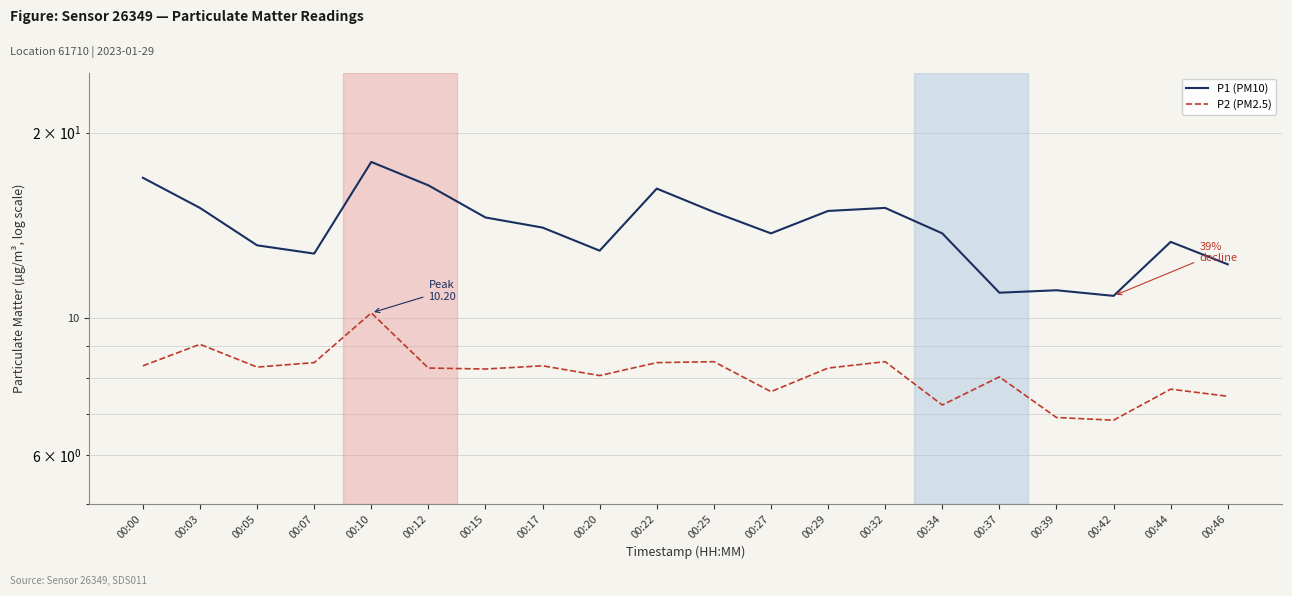

What value does the P1 (PM10) series have at 00:39?

11.1